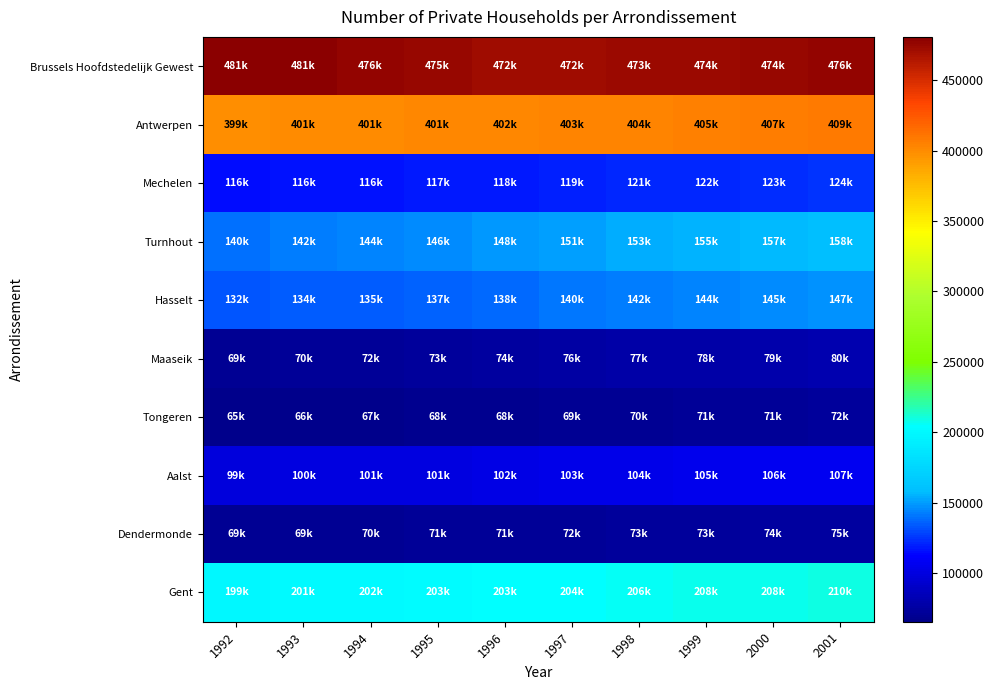

Reading left to right, extract all data points from this chart.

Brussels Hoofdstedelijk Gewest: 1992=480728	1993=480762	1994=475992	1995=474767	1996=471744	1997=472279	1998=473437	1999=473615	2000=474278	2001=476311
Antwerpen: 1992=398736	1993=401143	1994=401105	1995=401359	1996=401932	1997=403280	1998=403871	1999=404894	2000=406775	2001=409086
Mechelen: 1992=115597	1993=115956	1994=116400	1995=117391	1996=118327	1997=119492	1998=120887	1999=122082	2000=123117	2001=124077
Turnhout: 1992=139689	1993=141991	1994=144072	1995=146208	1996=148462	1997=150746	1998=153197	1999=155210	2000=156981	2001=158309
Hasselt: 1992=132067	1993=133793	1994=135172	1995=136764	1996=138260	1997=140122	1998=141921	1999=143564	2000=145253	2001=146969
Maaseik: 1992=69187	1993=70407	1994=71561	1995=72828	1996=74070	1997=75547	1998=76907	1999=78040	2000=79104	2001=80328
Tongeren: 1992=65469	1993=66070	1994=66732	1995=67563	1996=68366	1997=69163	1998=69990	1999=70842	2000=71497	2001=72316
Aalst: 1992=98976	1993=99752	1994=100613	1995=101156	1996=102146	1997=103138	1998=104264	1999=105369	2000=106445	2001=107400
Dendermonde: 1992=68802	1993=69412	1994=69809	1995=70526	1996=71166	1997=71910	1998=72692	1999=73314	2000=73981	2001=74620
Gent: 1992=199362	1993=200666	1994=201704	1995=202573	1996=203371	1997=204448	1998=205839	1999=207549	2000=207908	2001=209535